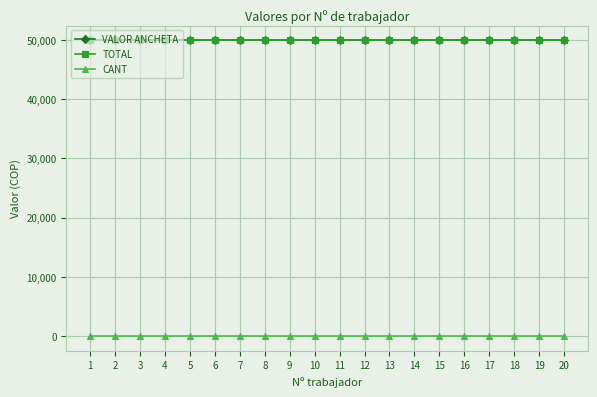

Which series changed the most between 5 and 15?

VALOR ANCHETA